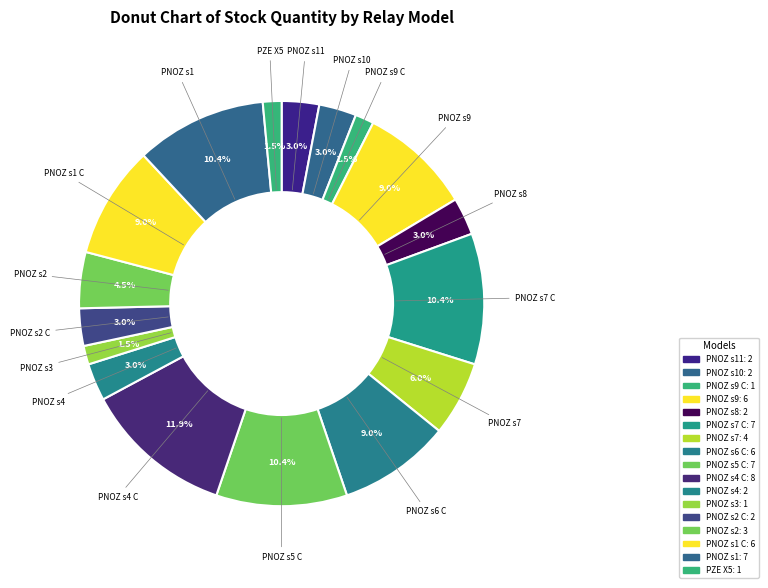

Does any single category account for the majority?

No